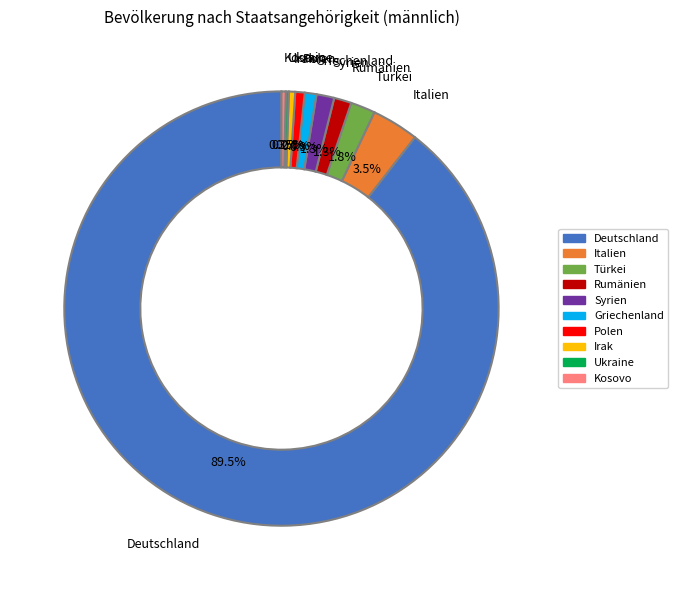

Which slice represents more than half of the pie?

Deutschland